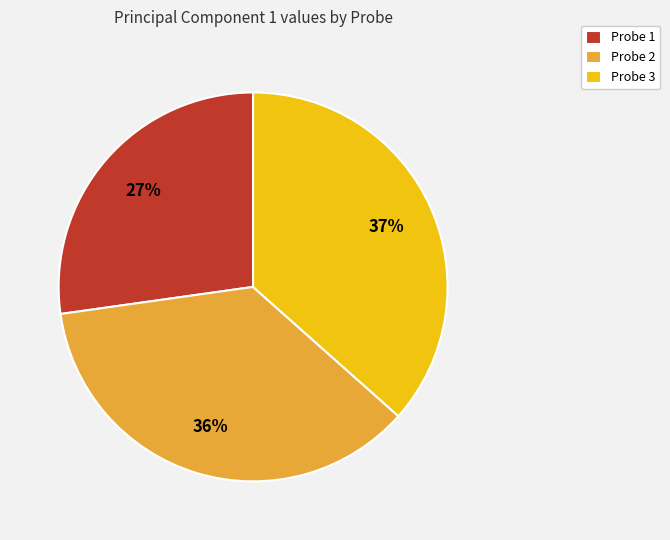

Is Probe 3 the majority of the pie?

No